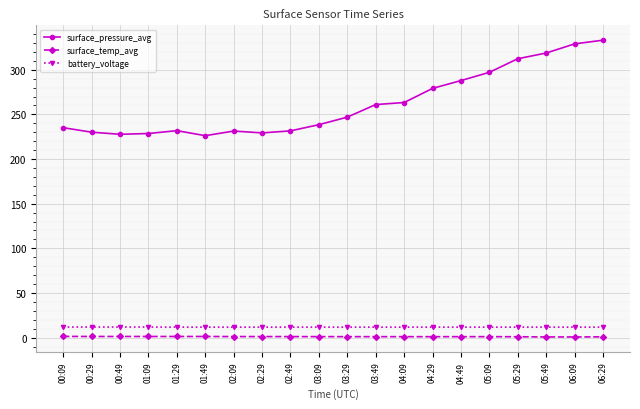

What is the greatest value displayed?

333.1